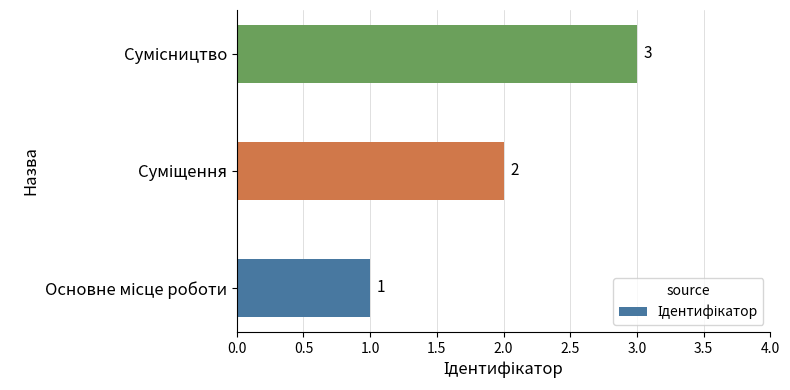

What is the smallest value displayed?

1